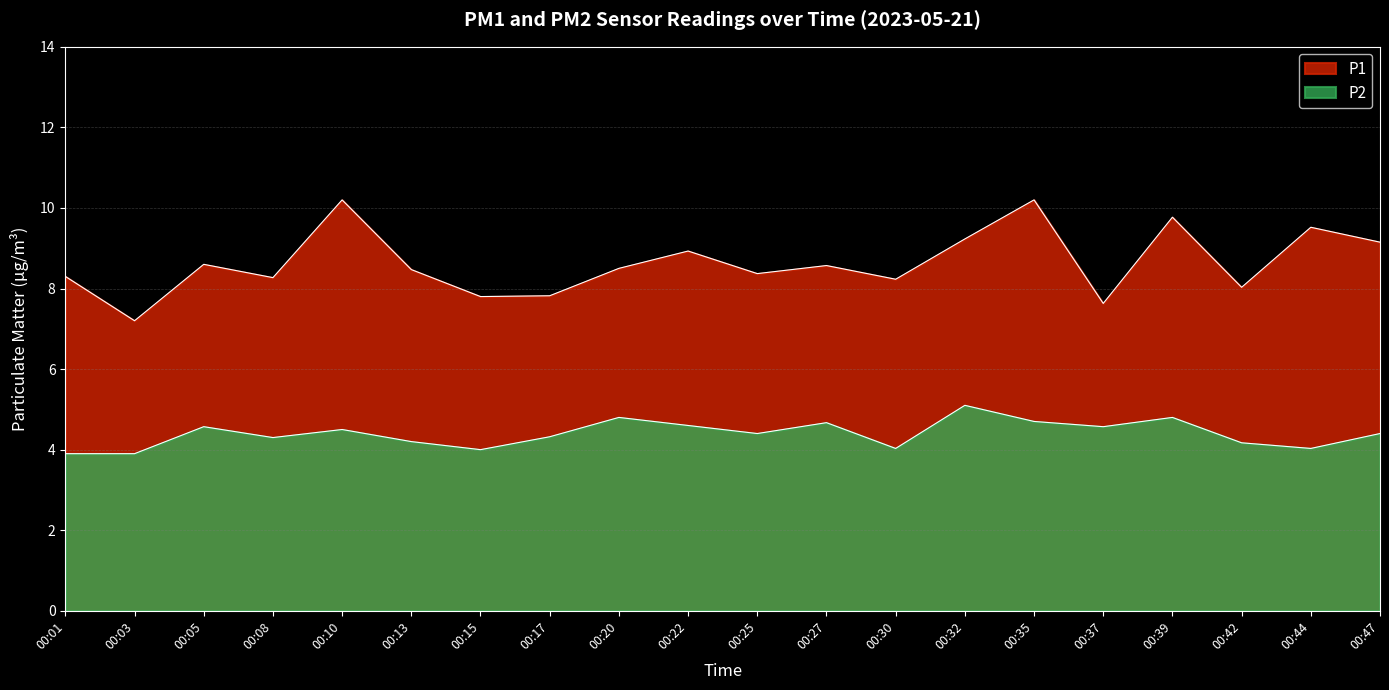

Count the number of categories in the chart.

20